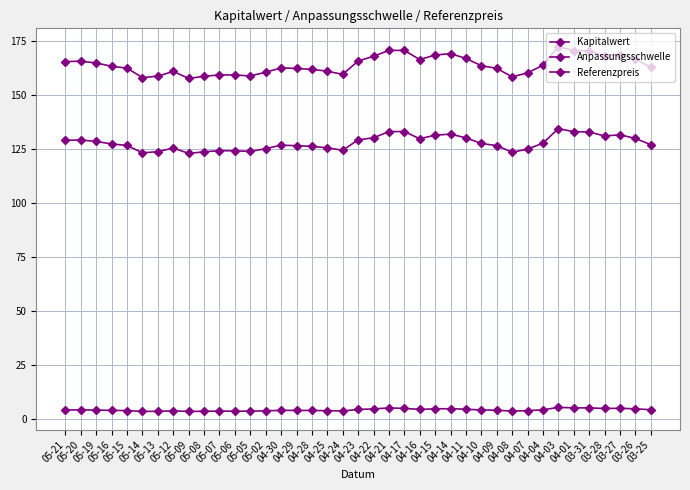

Count the number of categories in the chart.

39